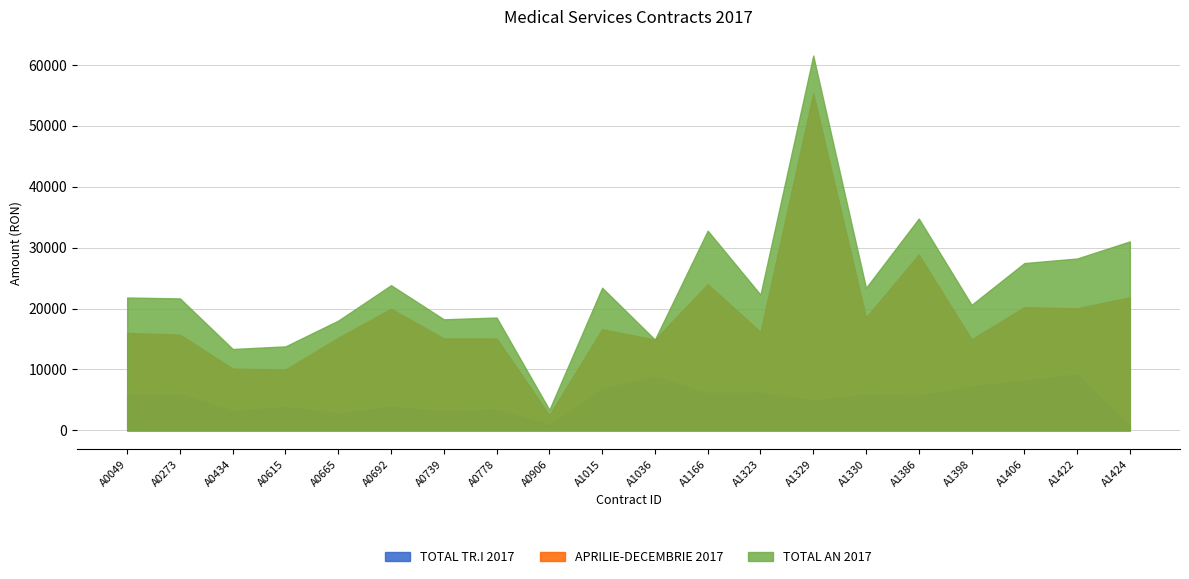

How many lines are shown in the chart?

3